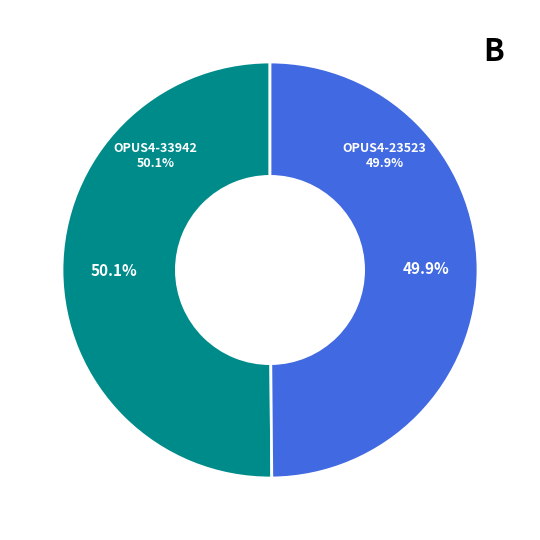

To the nearest percent, what percentage of the pie is OPUS4-23523?

50%